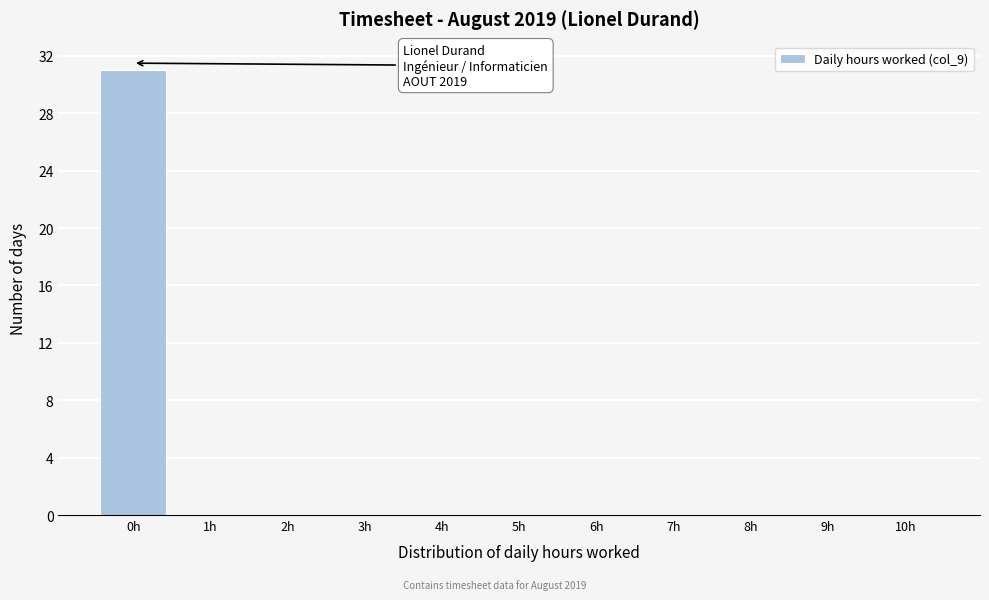

Reading right to left, extract all data points from this chart.

10h=0	9h=0	8h=0	7h=0	6h=0	5h=0	4h=0	3h=0	2h=0	1h=0	0h=31